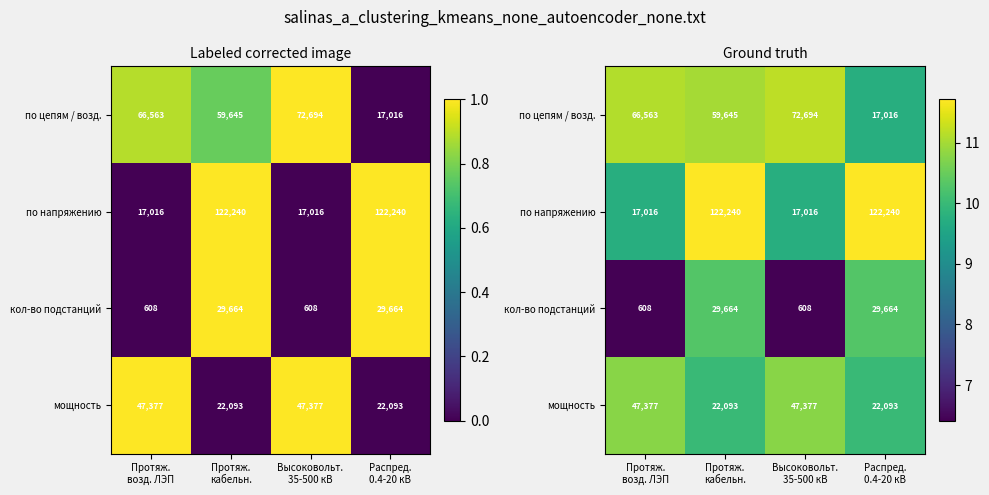

Is the value of по цепям / возд. at Высоковольт. 35-500 кВ greater than the value of по напряжению at Протяж. кабельн.?

No